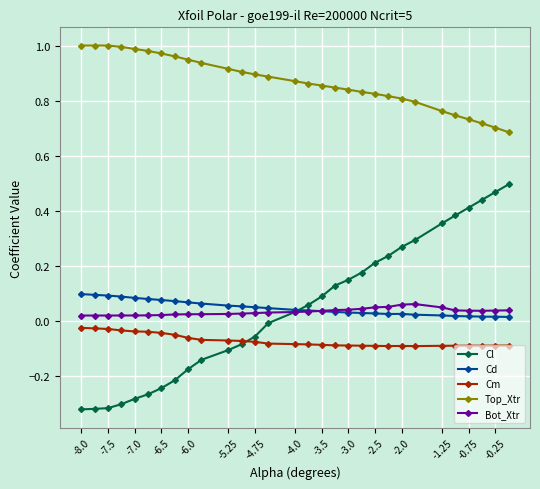

True or false: Cm and Cd intersect in this chart.

False